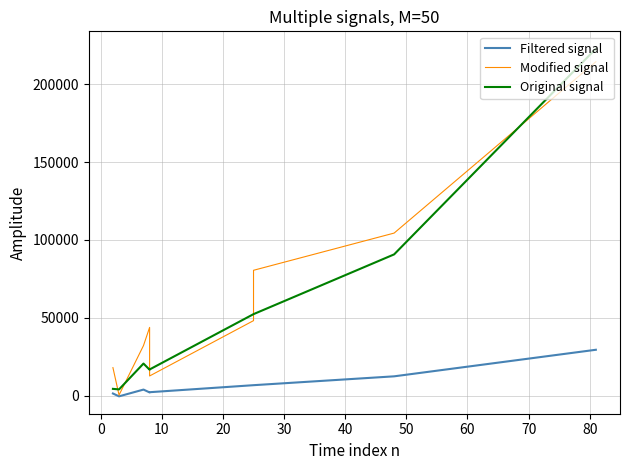

What is the difference between the maximum and minimum values in the Modified signal series?

213814.9